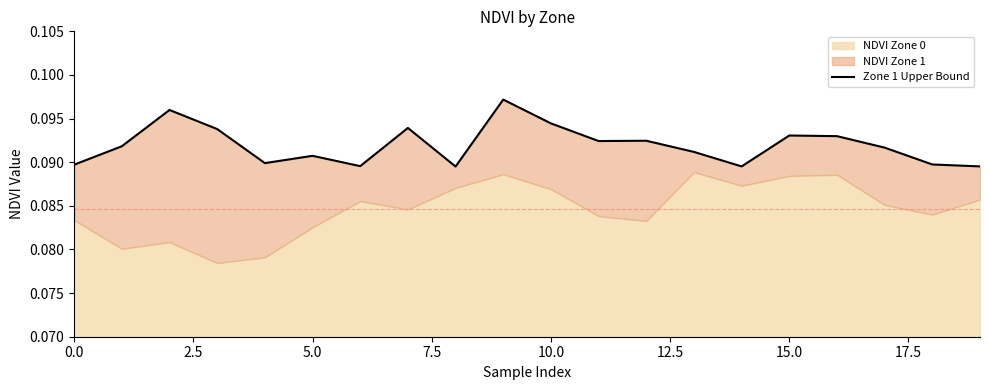

How many points are lower than both their immediate neighbors (excluding endpoints)?

5